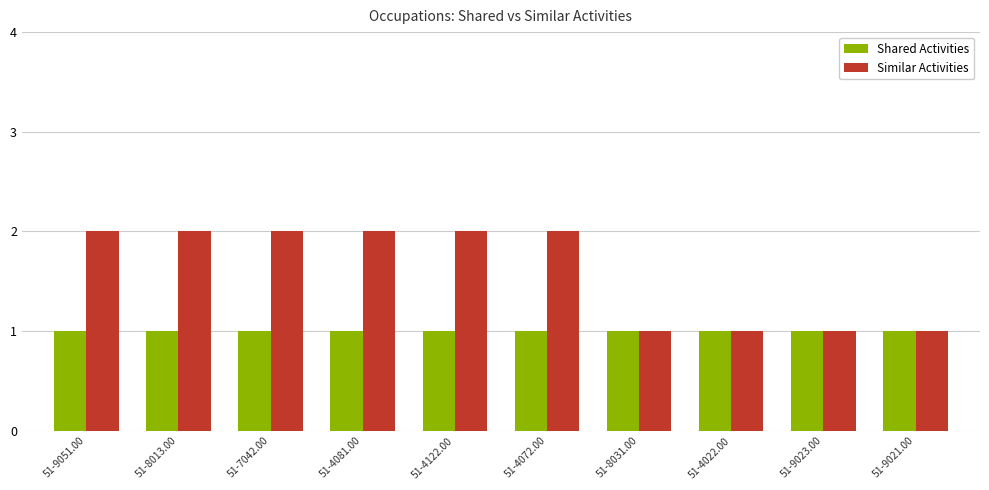

Which series has the largest total across all categories?

Similar Activities